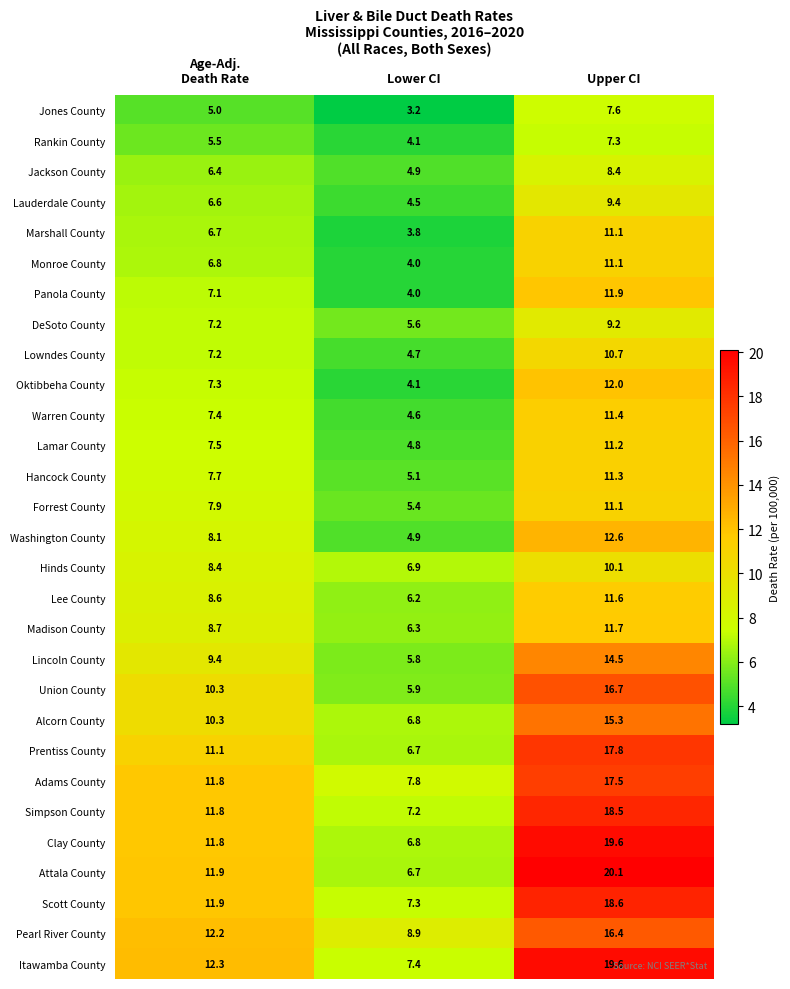

What is the difference between the second highest and minimum values in the Lowndes County series?

2.5